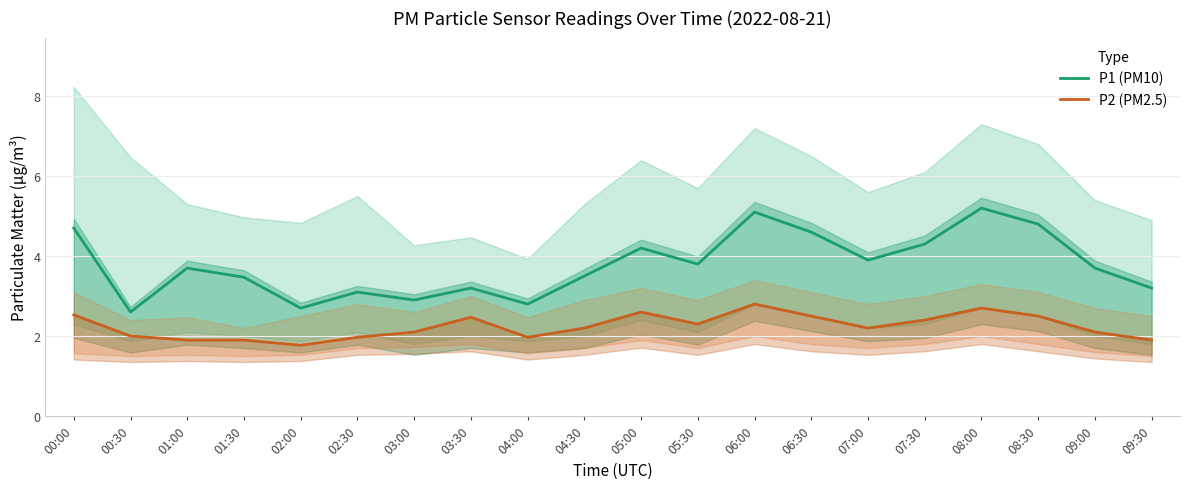

Reading left to right, list all the values displayed in this chart.

P1 (PM10): 00:00=4.7	00:30=2.6	01:00=3.7	01:30=3.5	02:00=2.7	02:30=3.1	03:00=2.9	03:30=3.2	04:00=2.8	04:30=3.5	05:00=4.2	05:30=3.8	06:00=5.1	06:30=4.6	07:00=3.9	07:30=4.3	08:00=5.2	08:30=4.8	09:00=3.7	09:30=3.2
P2 (PM2.5): 00:00=2.5	00:30=2.0	01:00=1.9	01:30=1.9	02:00=1.8	02:30=2.0	03:00=2.1	03:30=2.5	04:00=2.0	04:30=2.2	05:00=2.6	05:30=2.3	06:00=2.8	06:30=2.5	07:00=2.2	07:30=2.4	08:00=2.7	08:30=2.5	09:00=2.1	09:30=1.9